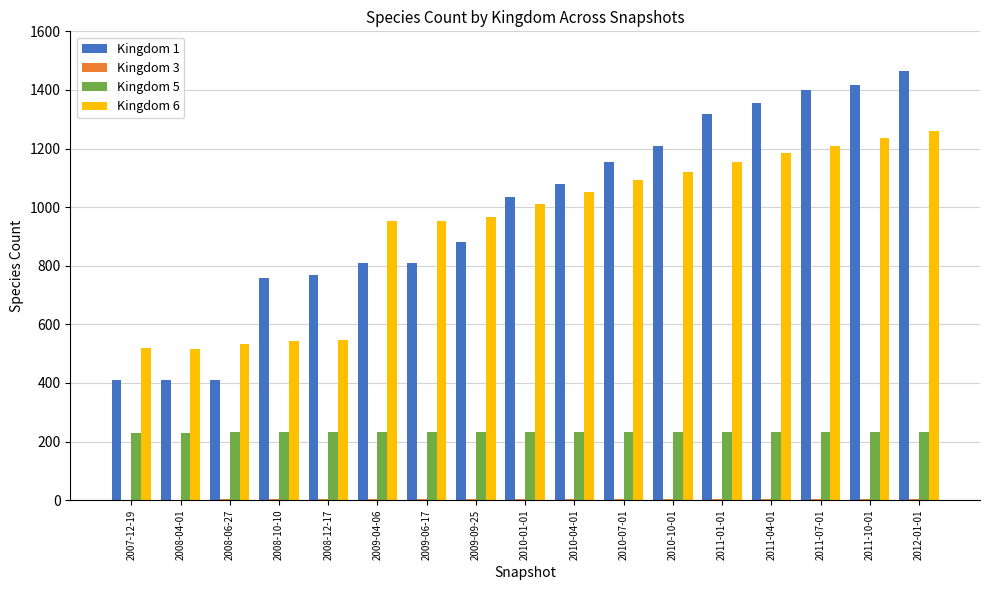

Which series has the largest range (max minus min)?

Kingdom 1